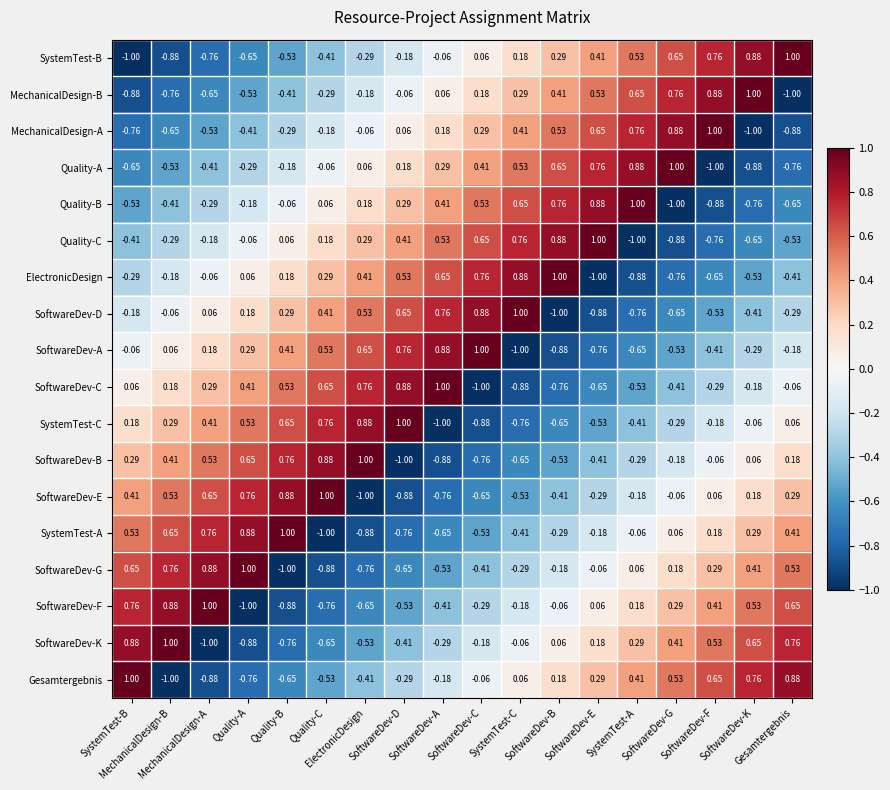

Which has a higher value, SoftwareDev-D or SoftwareDev-B?

SoftwareDev-B